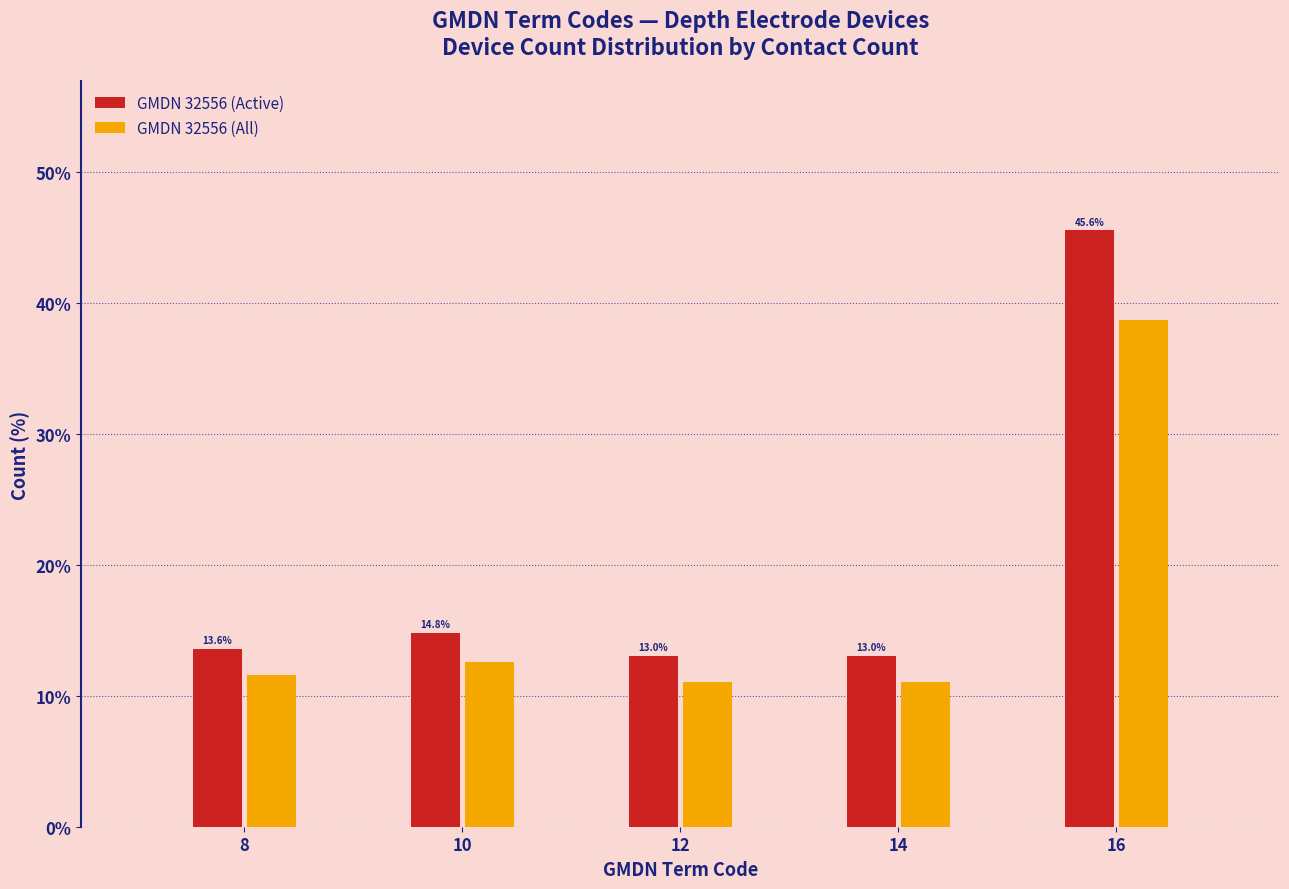

Reading left to right, what are all the values shown in this chart?

GMDN 32556 (Active): 13.6	14.8	13.0	13.0	45.6
GMDN 32556 (All): 11.6	12.6	11.1	11.1	38.7